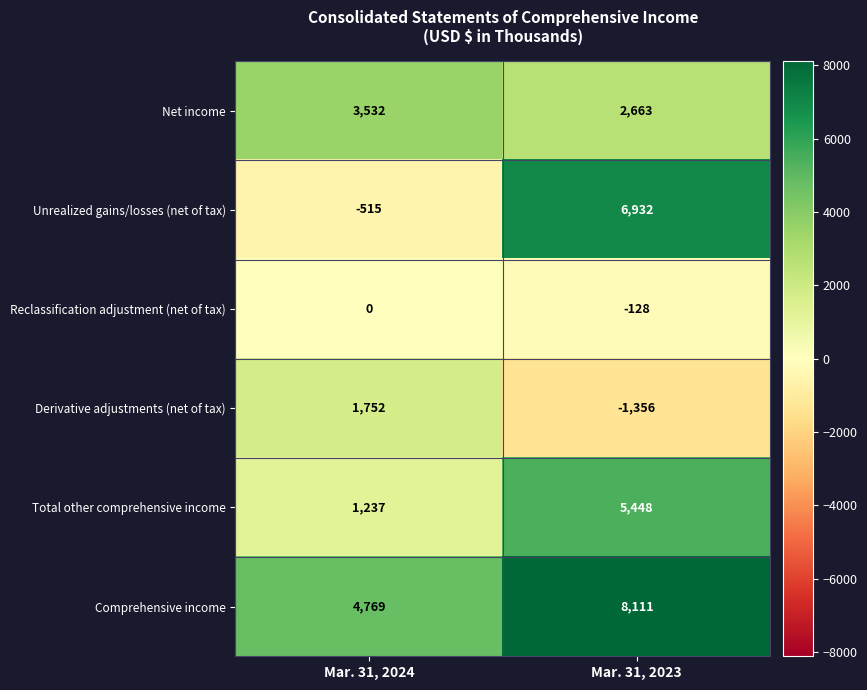

True or false: Derivative adjustments (net of tax) has a value of -2085 at Mar. 31, 2023.

False